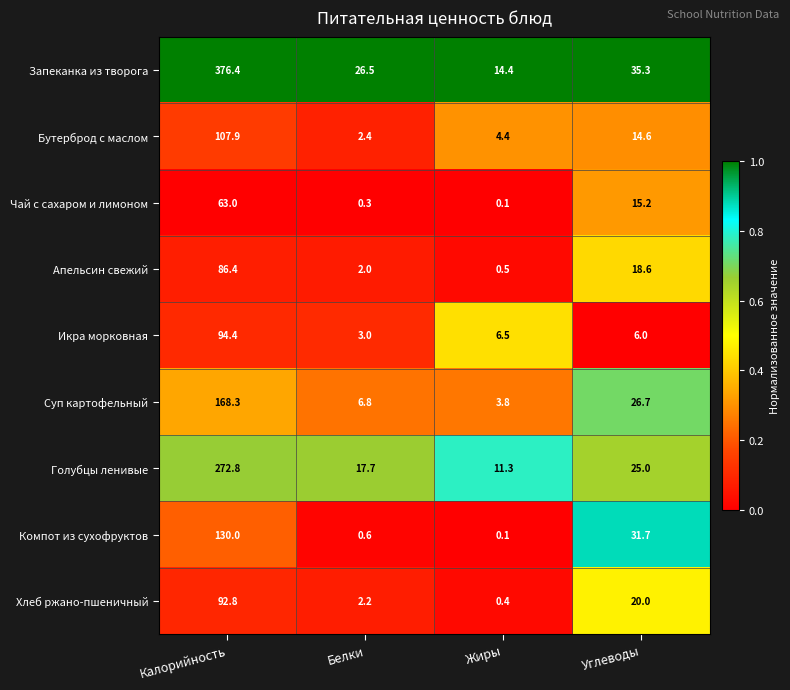

What is the difference between the Запеканка из творога values at Углеводы and Жиры?

20.9